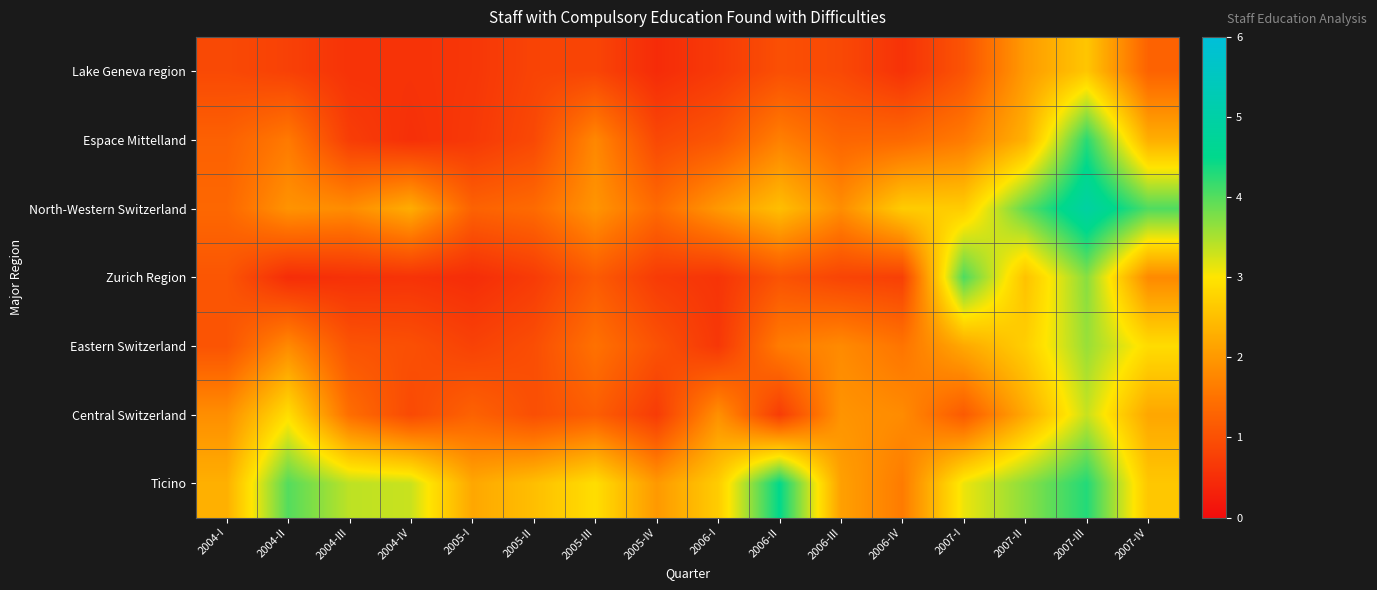

What is the difference between the highest and lowest values at 2004-III?

2.8